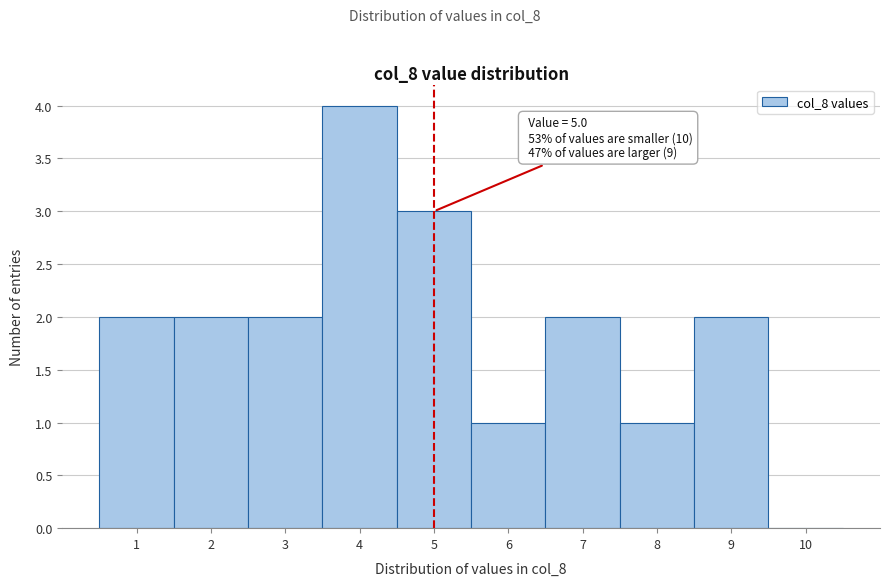

Over which range of the x-axis is the bar tallest?

3.5 to 4.5